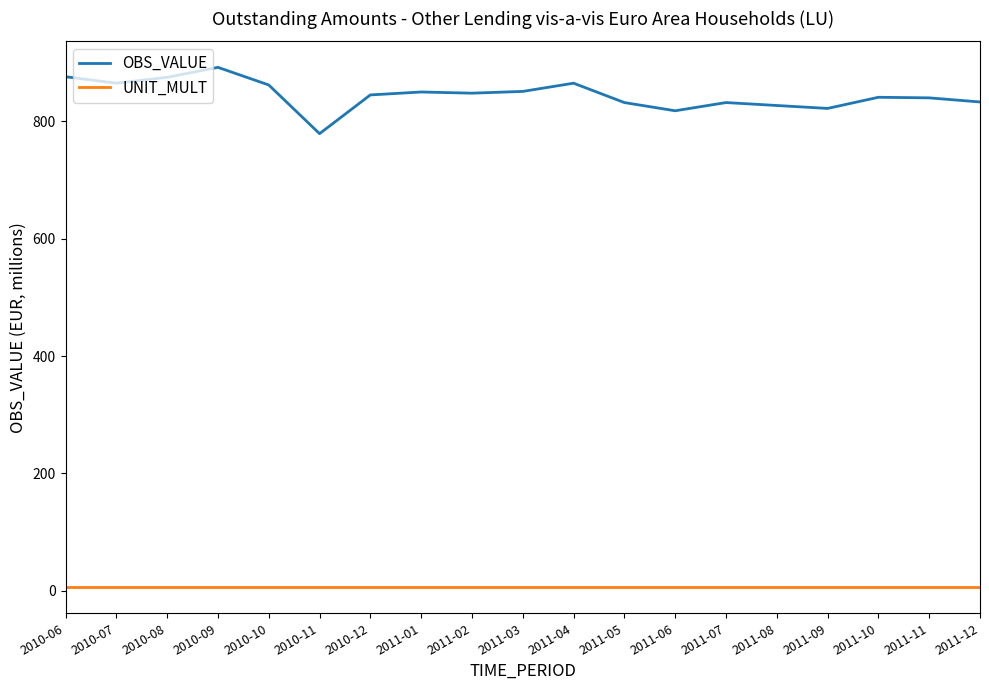

True or false: OBS_VALUE and UNIT_MULT intersect in this chart.

False